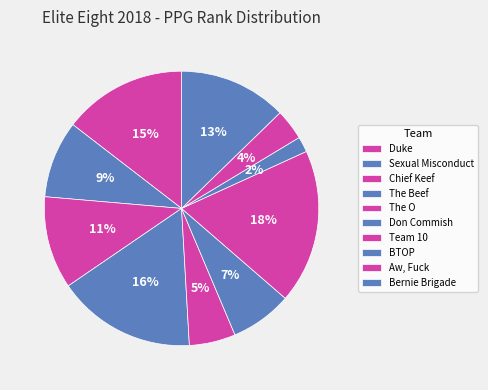

The Sexual Misconduct slice represents 17% of the pie. True or false?

False